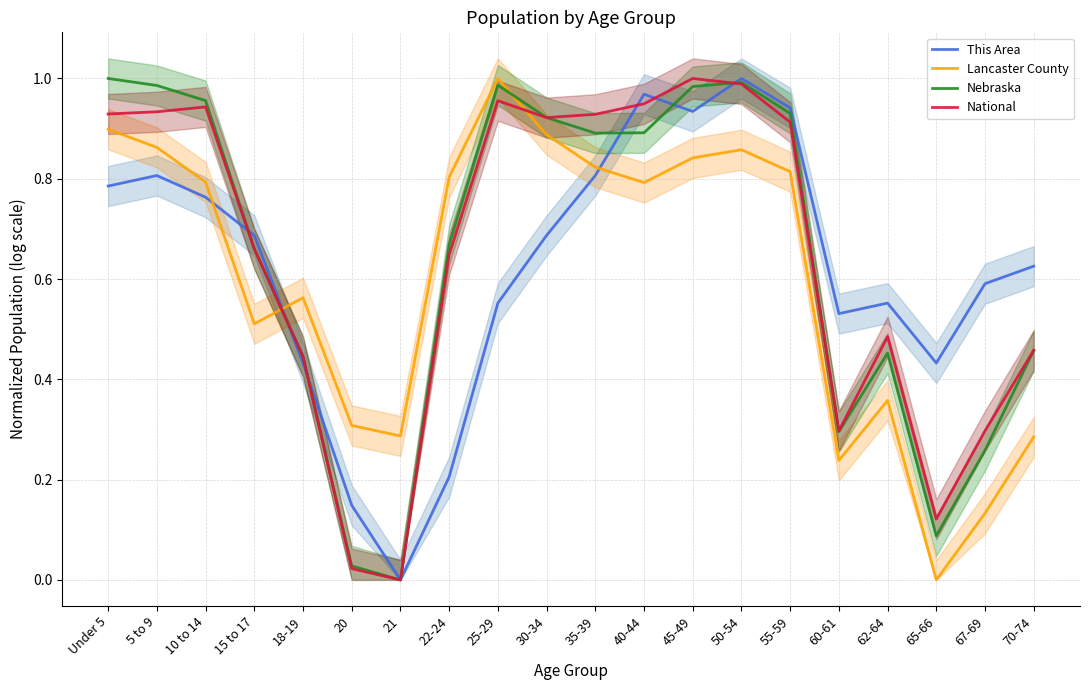

What is the difference between the This Area values at 60-61 and 40-44?

0.4